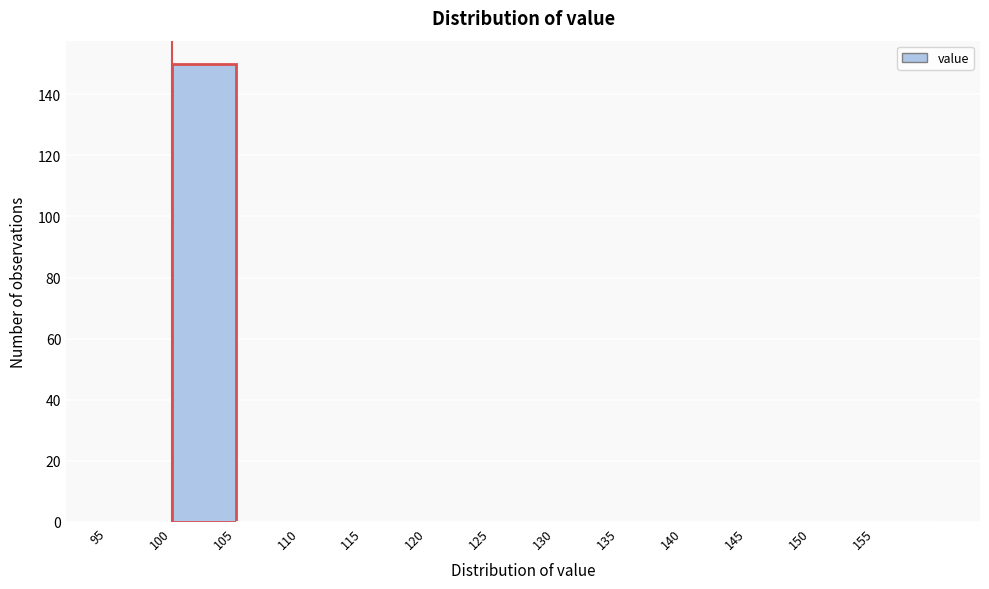

What is the height of the bar covering 99.9 to 104.9 on the x-axis? Neither the bar edges nor the heights are printed on the chart, so give them approximately, as read against the axes.

150